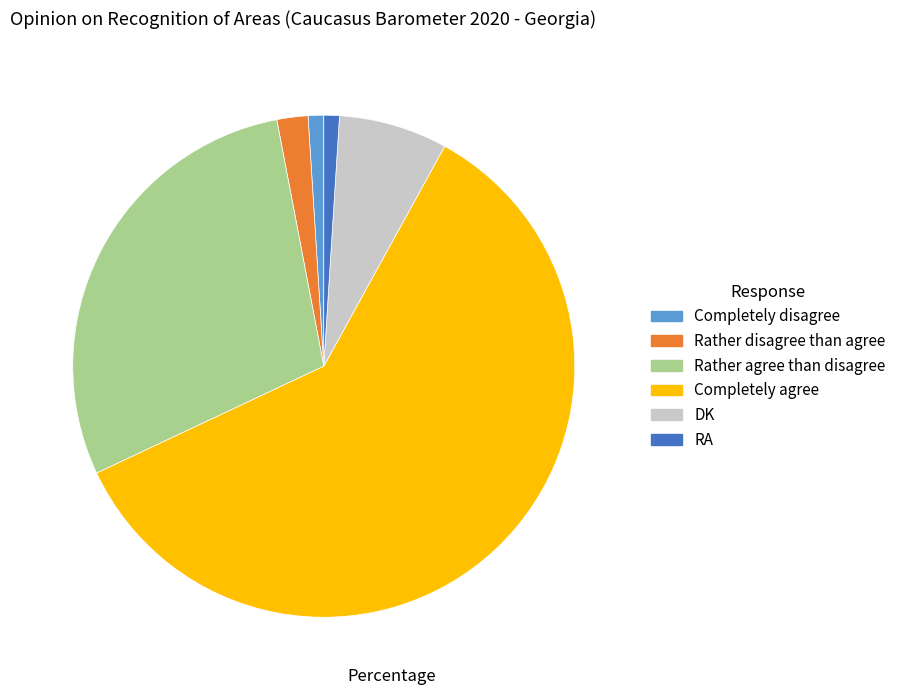

Approximately how many times larger is the value at Rather disagree than agree compared to Rather agree than disagree?

0.1